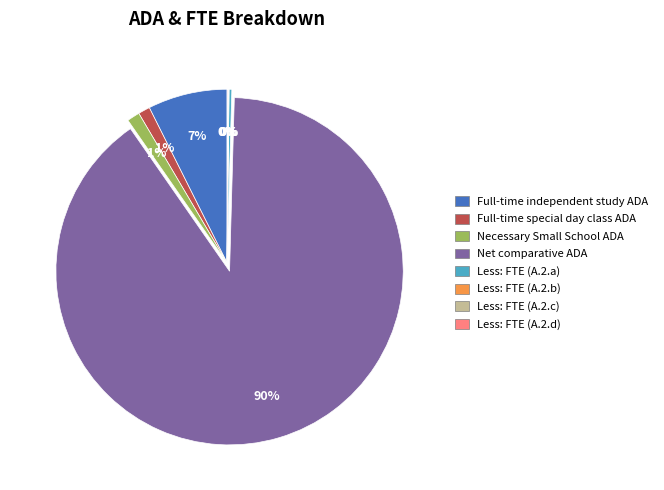

Which has a higher value, Full-time independent study ADA or Necessary Small School ADA?

Full-time independent study ADA